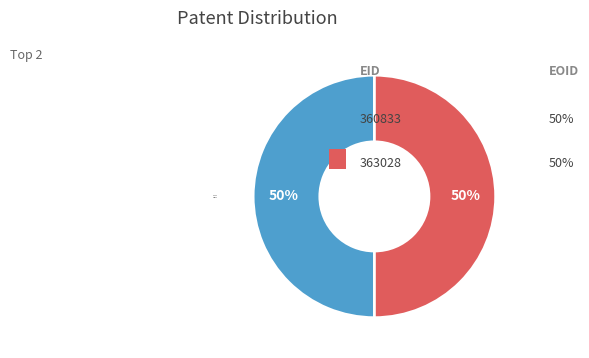

Is it true that 363028 is 50% of the pie?

True